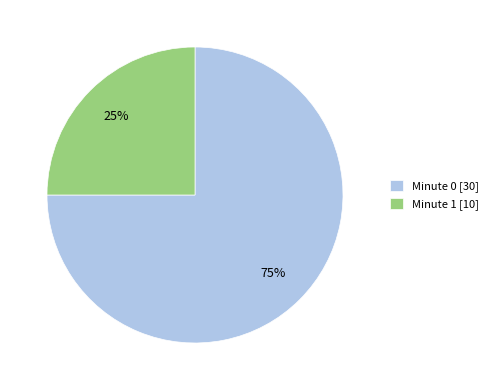

How many segments does this pie chart have?

2